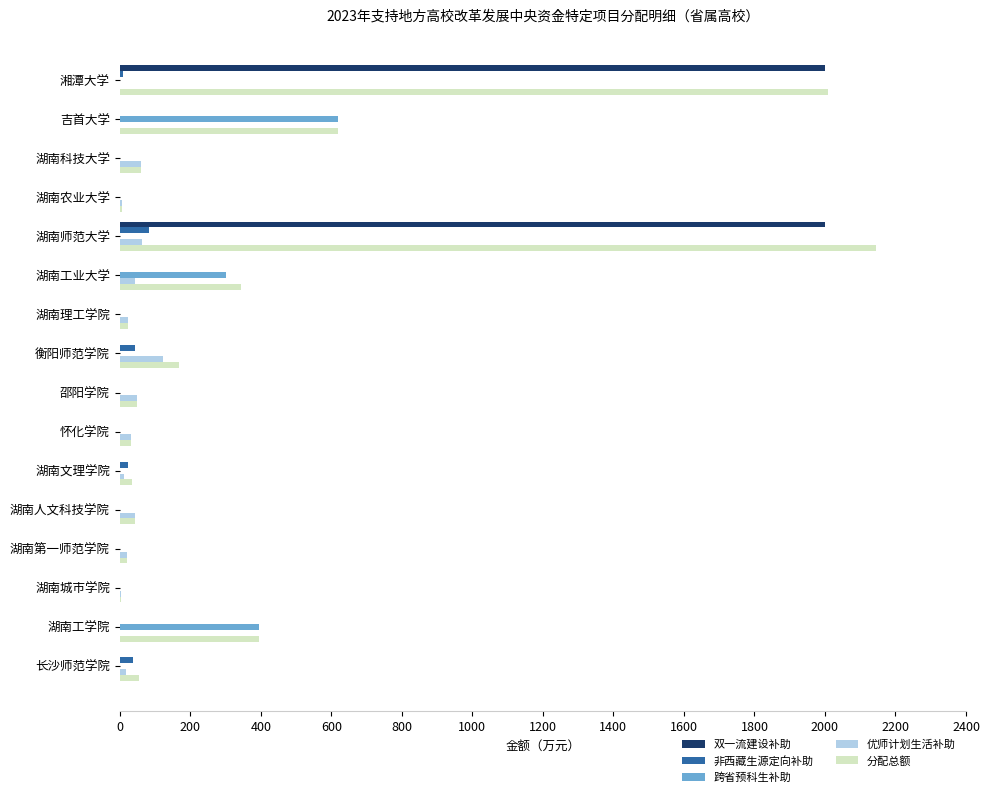

What is the sum of all 双一流建设补助 values?

4000